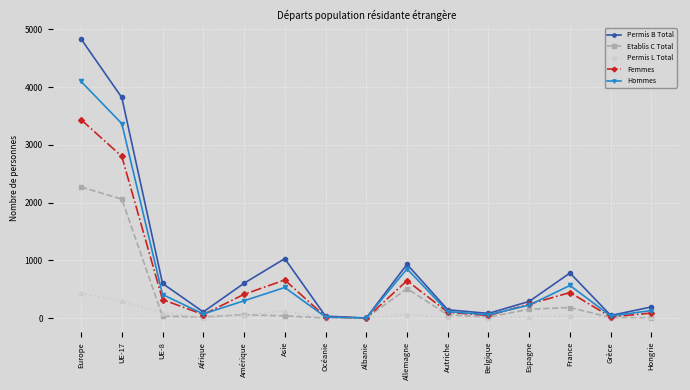

How many interior local valleys does the Permis B Total series have?

4